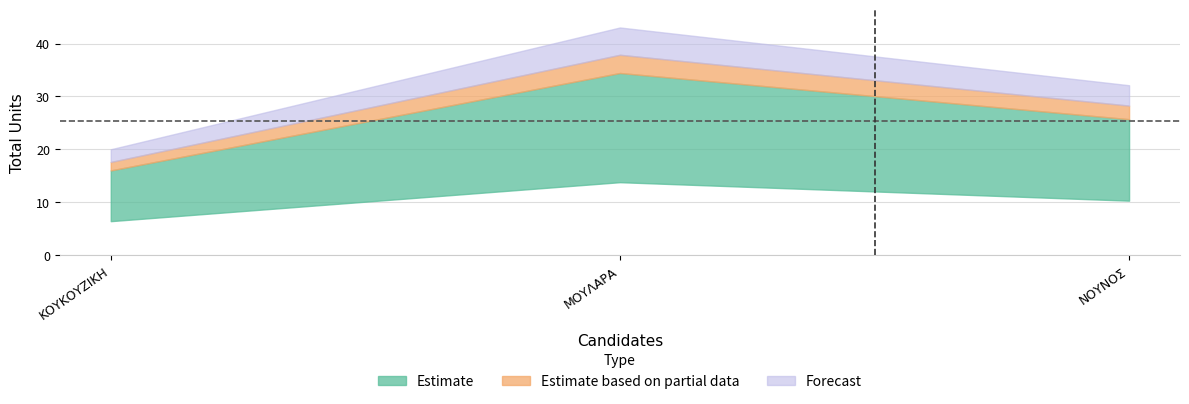

Which label corresponds to the smallest value in the chart?

ΚΟΥΚΟΥΖΙΚΗ